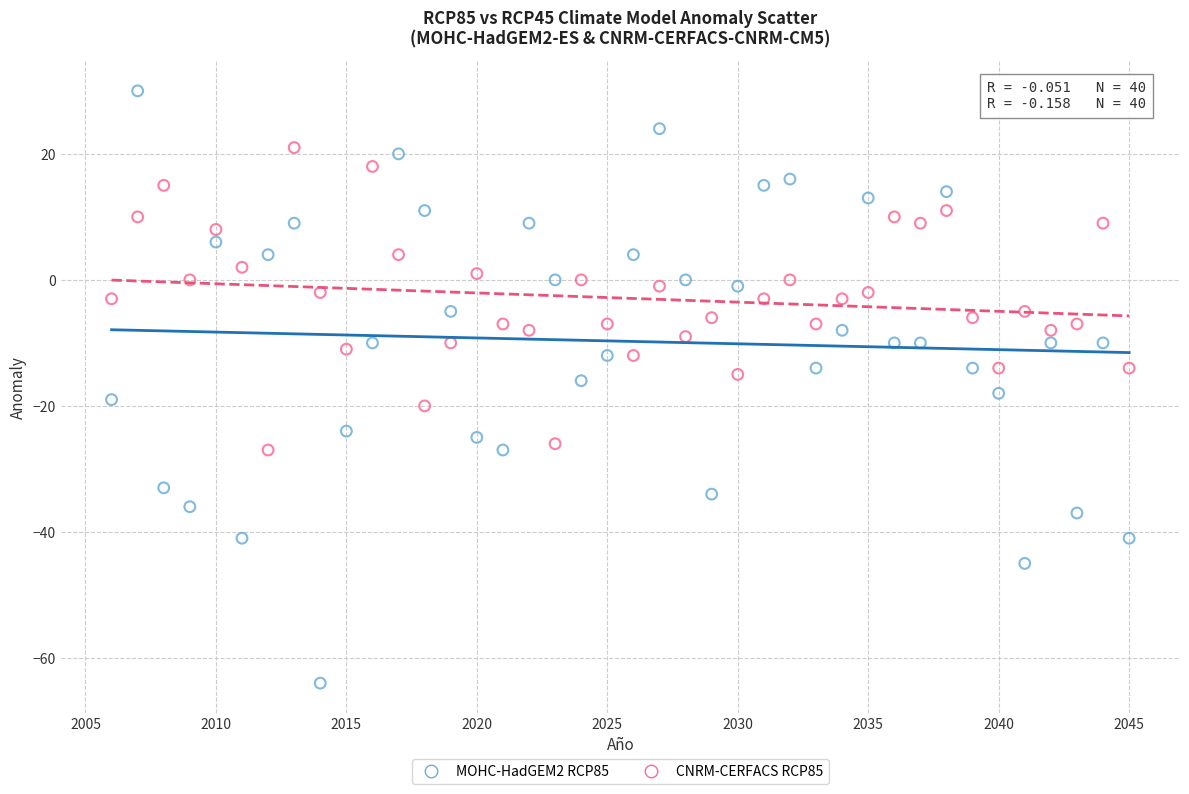

Across all data points, what is the range of X values (max minus min)?

39